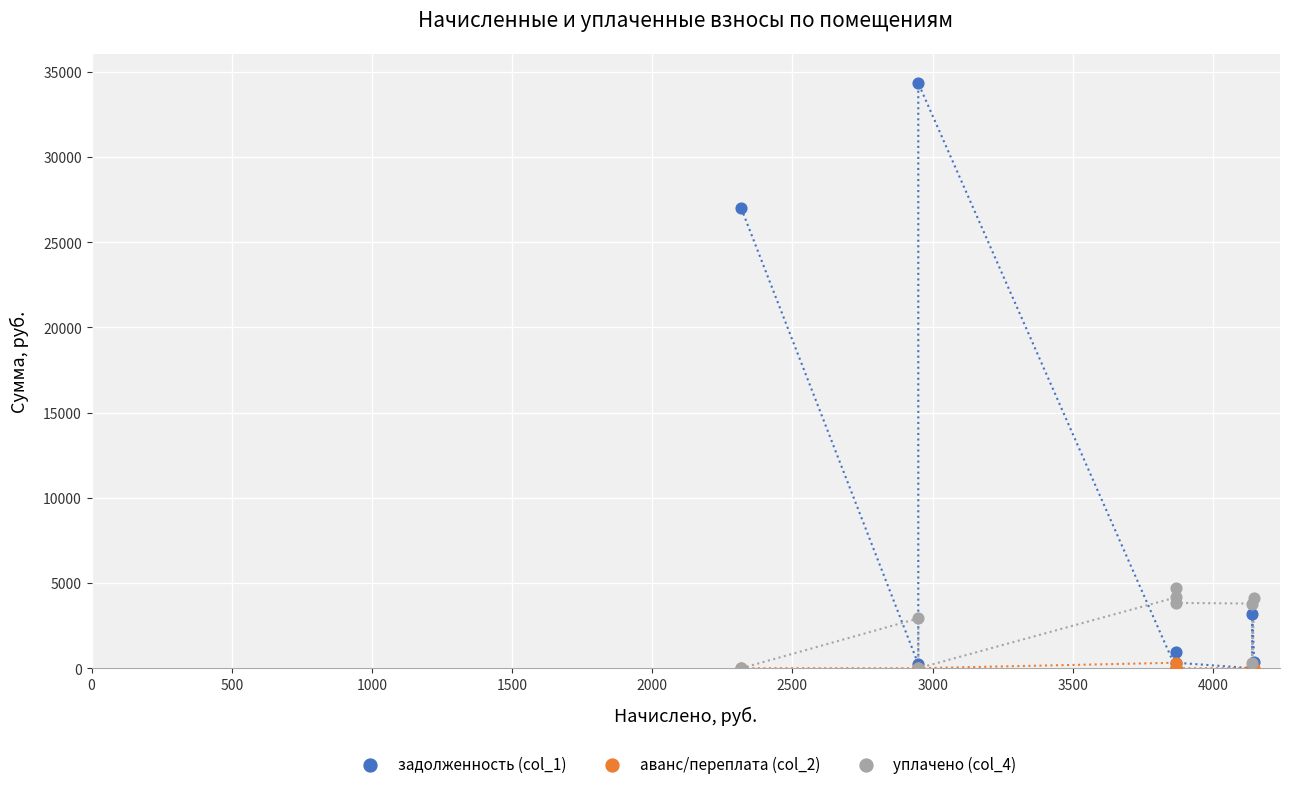

Across all series, what Y value is closest to 17168?

26984.7